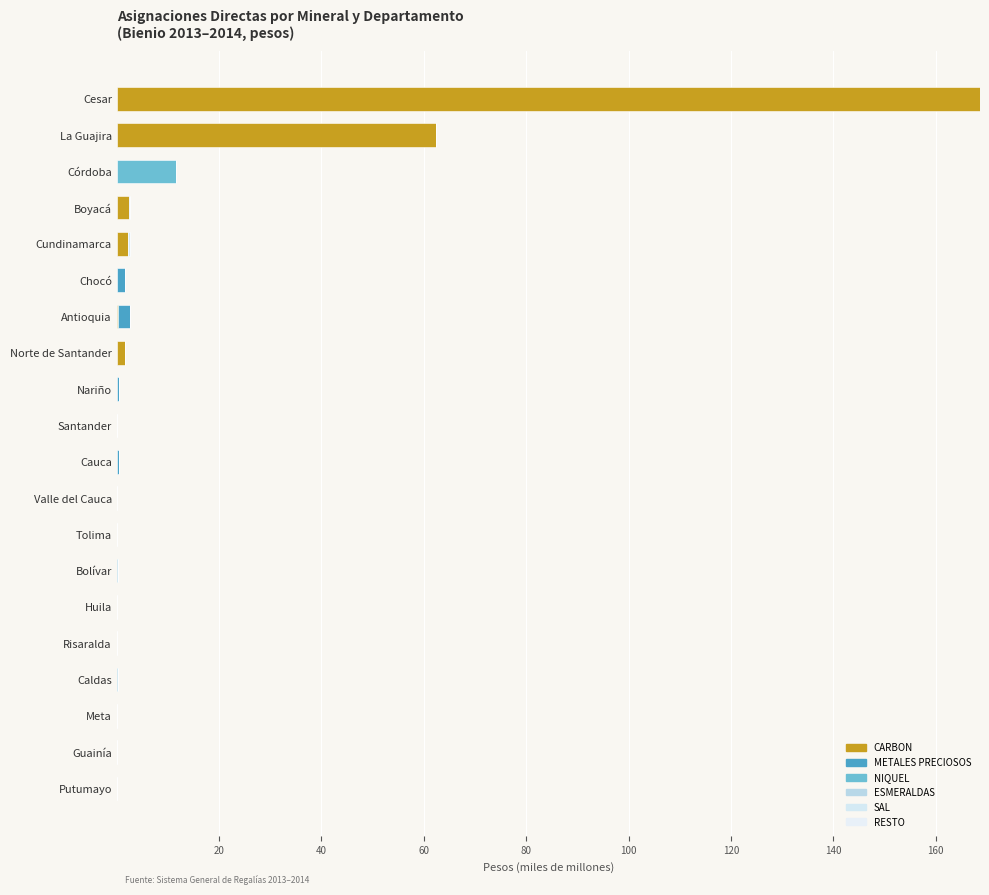

What is the difference between the second highest and second lowest values in the METALES PRECIOSOS series?

1.6